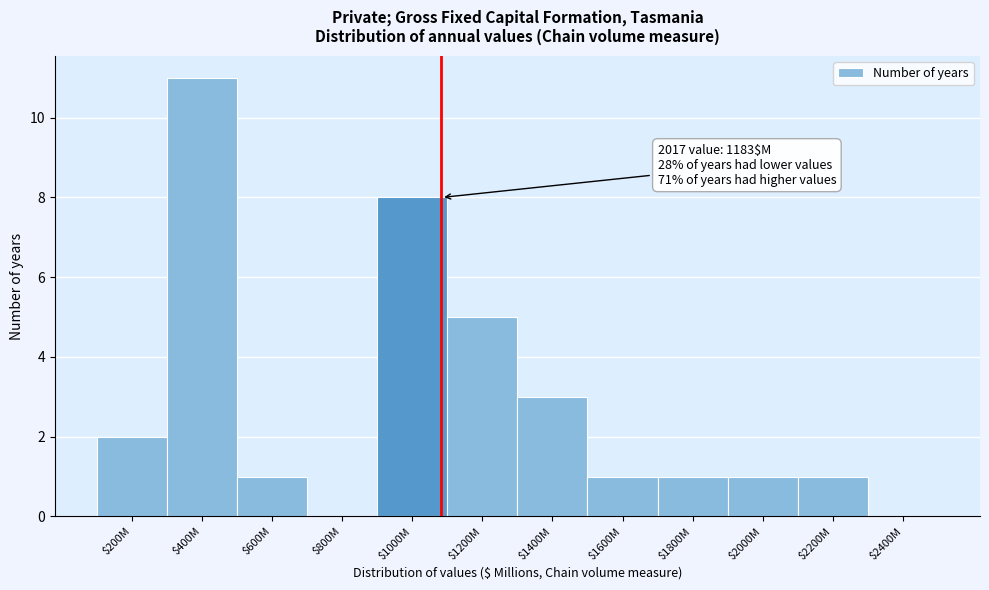

Is it true that the value at $400M is 11?

True